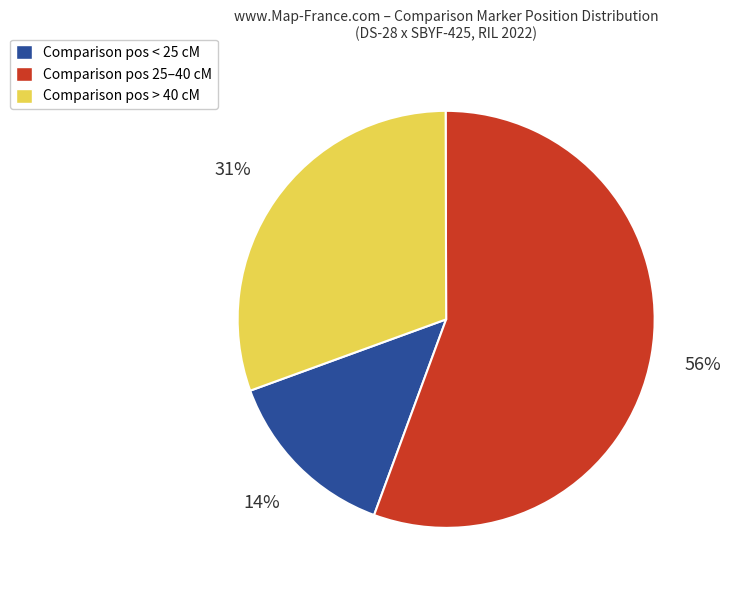

To the nearest percent, what is the difference between the largest and smallest slice percentages?

42%